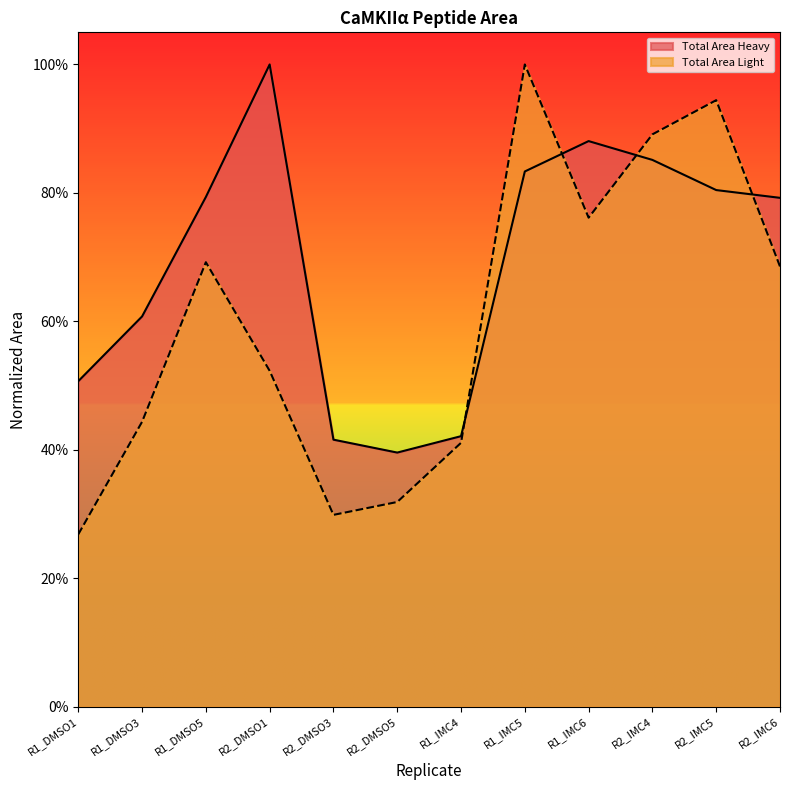

Which series has the largest range (max minus min)?

Total Area Light